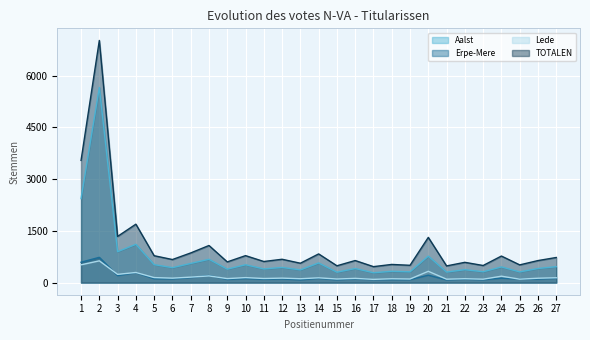

True or false: Aalst and Lede intersect in this chart.

False